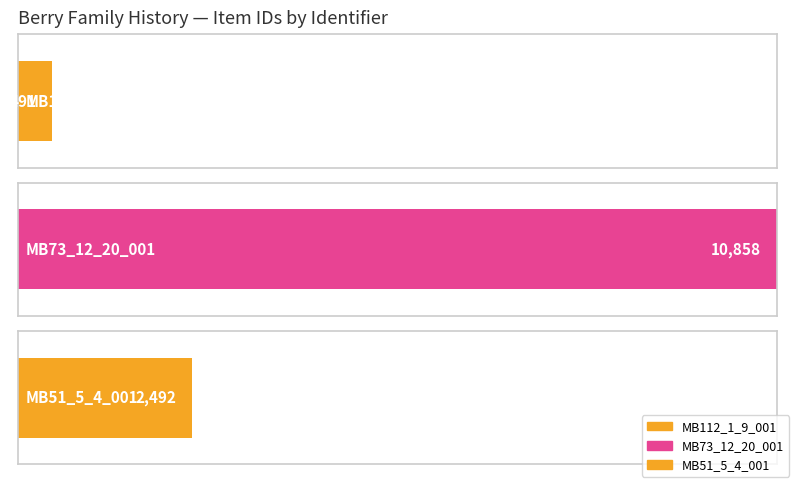

True or false: the data shows 10858 at MB73_12_20_001.

True